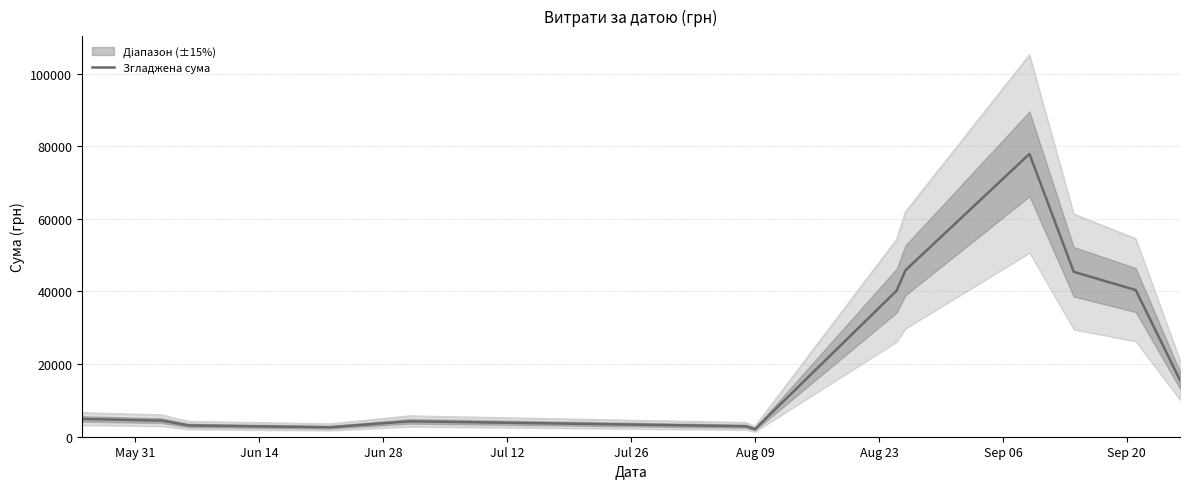

Does the chart display data point markers on the line(s)?

No